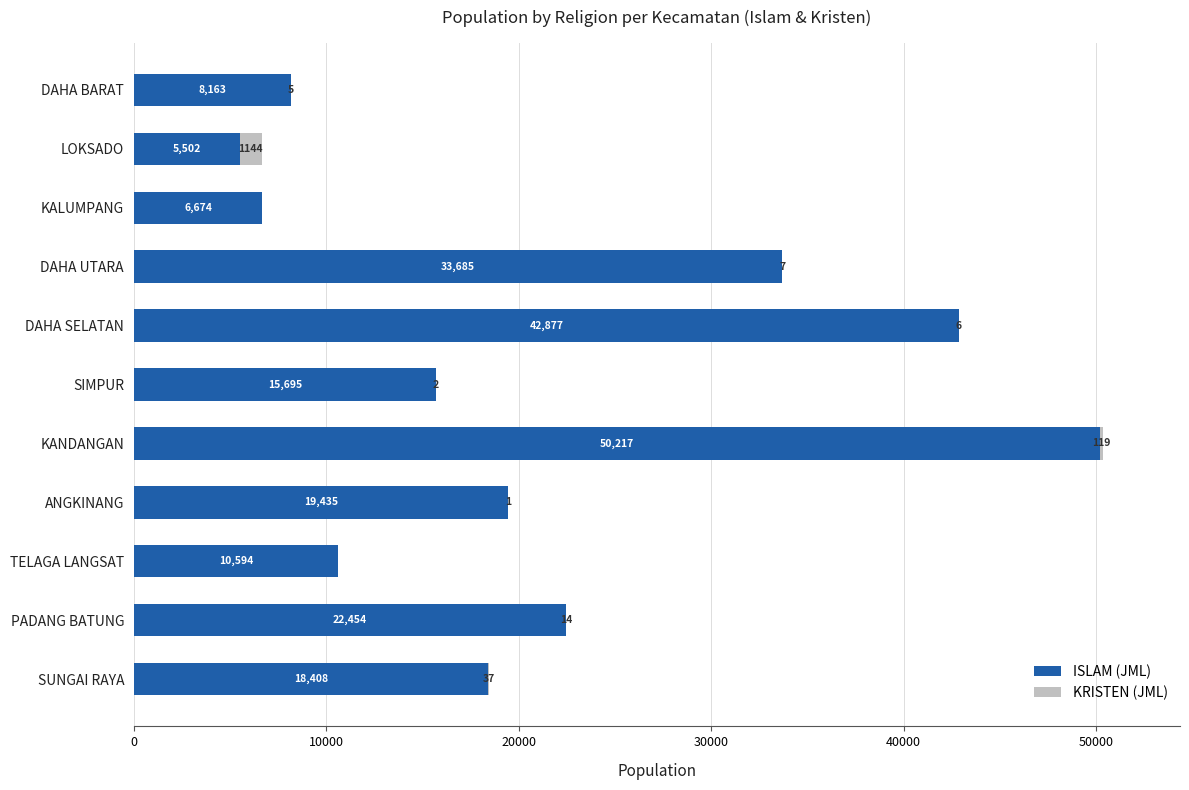

What is the maximum value for ISLAM (JML)?

50217